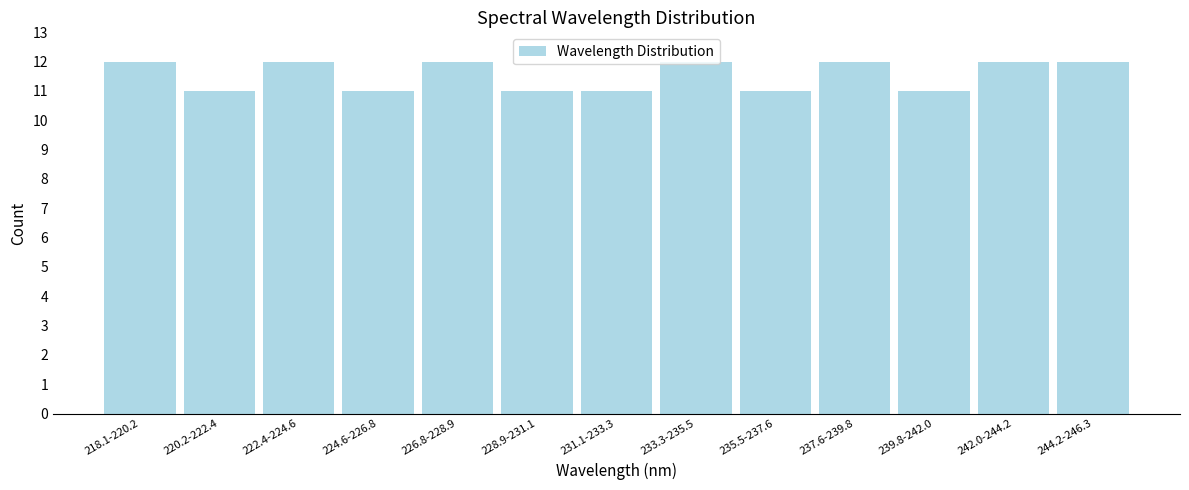

What is the sum of all values?

150